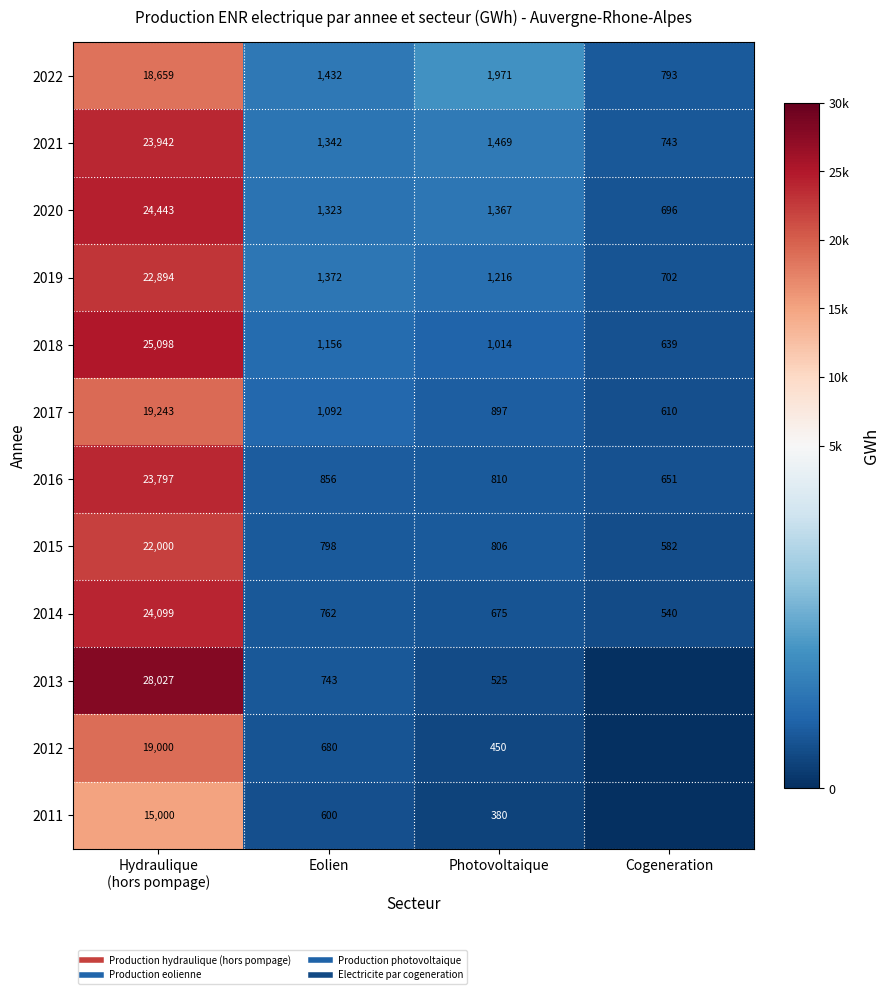

How many distinct data groups are displayed?

12